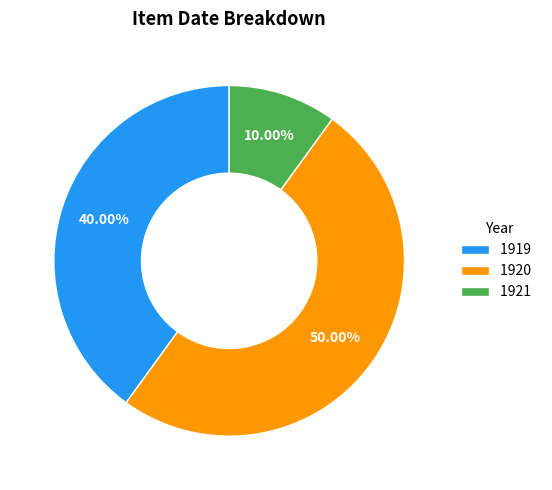

Rank the categories by value from highest to lowest.

1920, 1919, 1921